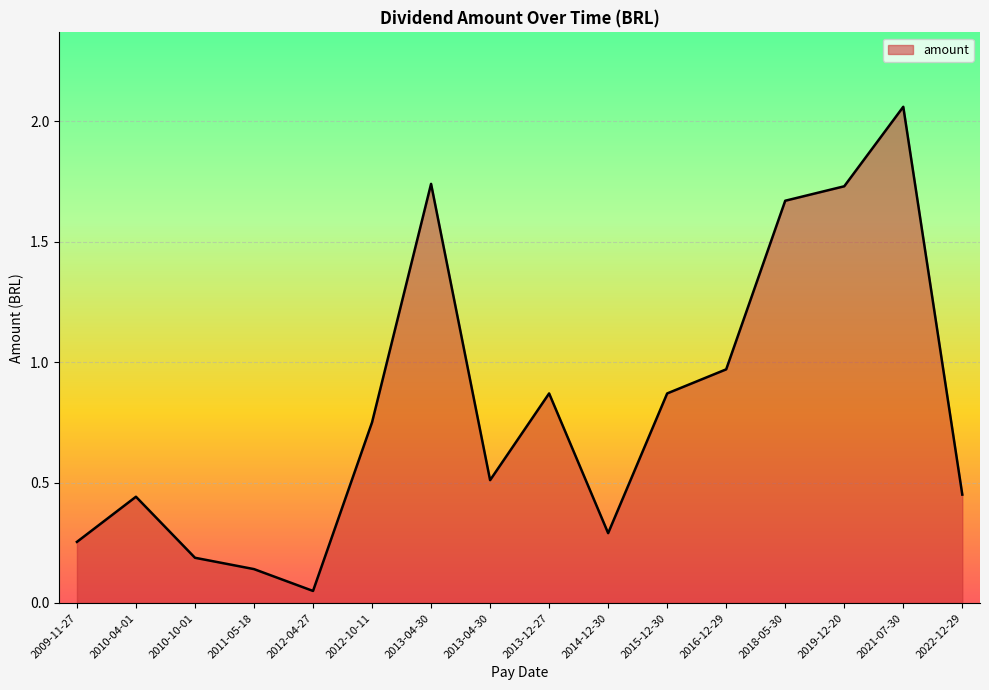

Is this an area chart (filled region under the line)?

Yes